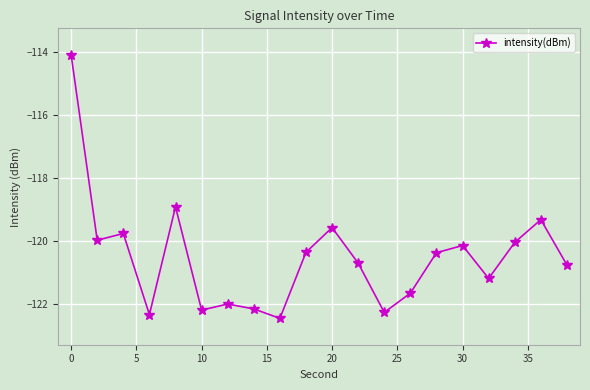

What is the maximum value shown in the chart?

-114.1